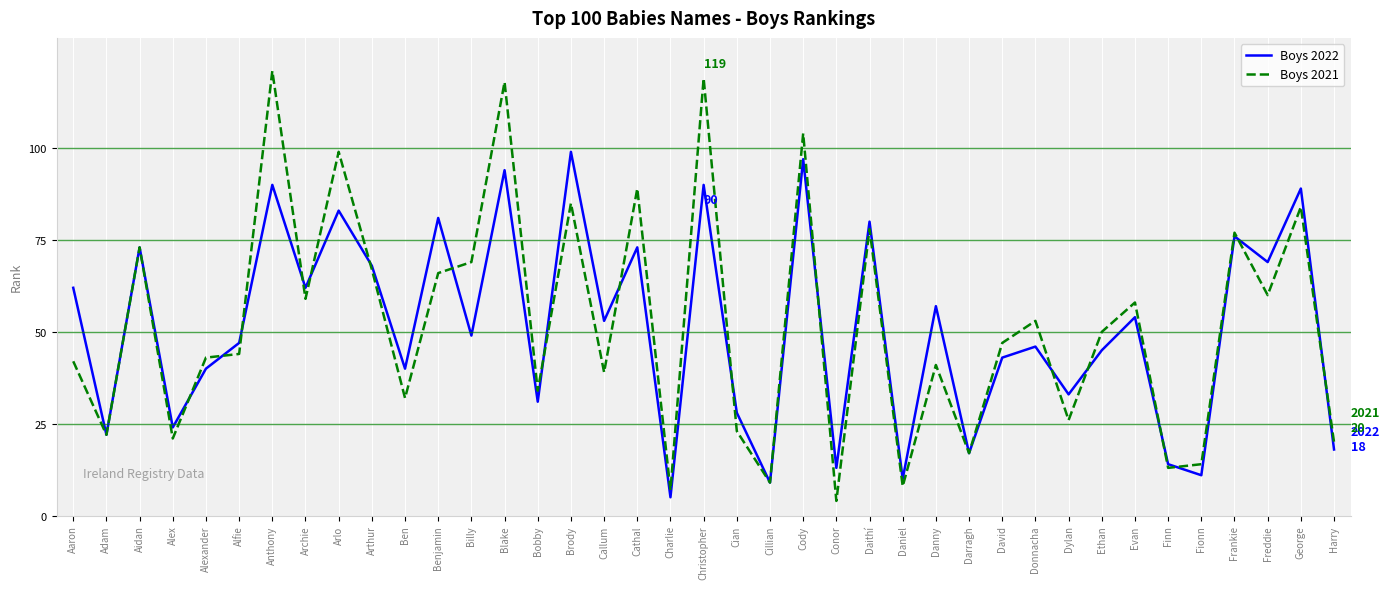

How many series are shown in this chart?

2